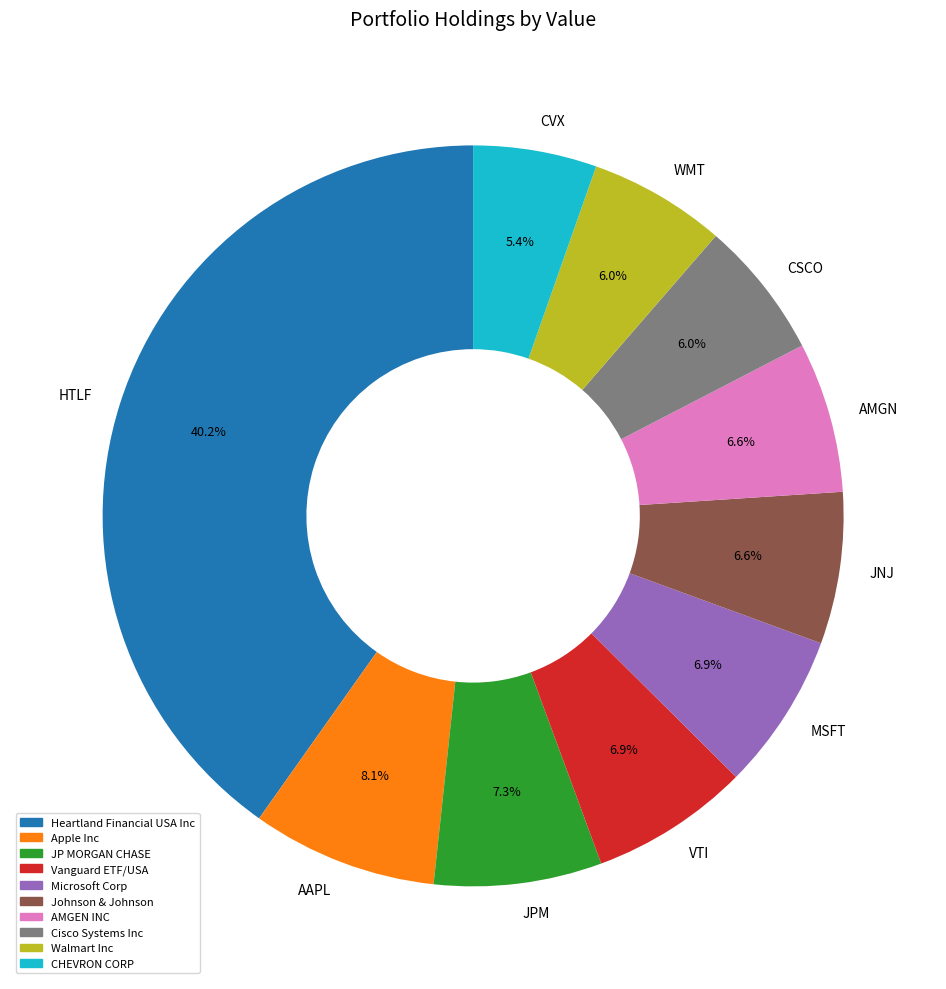

Which category has the biggest portion of the pie?

HTLF